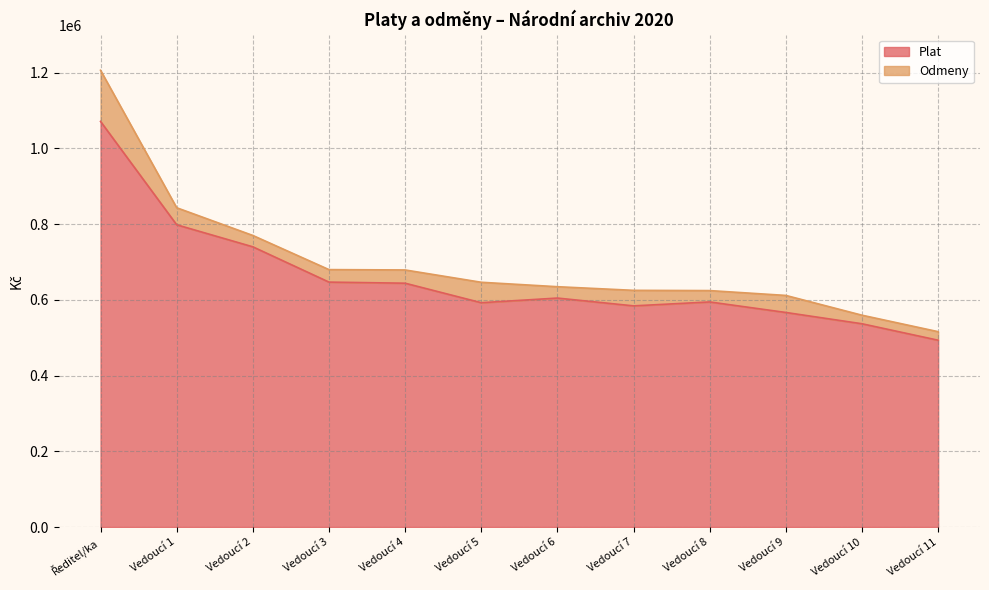

Reading right to left, extract all data points from this chart.

493219	536699	566491	594279	583929	604532	592249	643772	646681	739858	798046	1070989